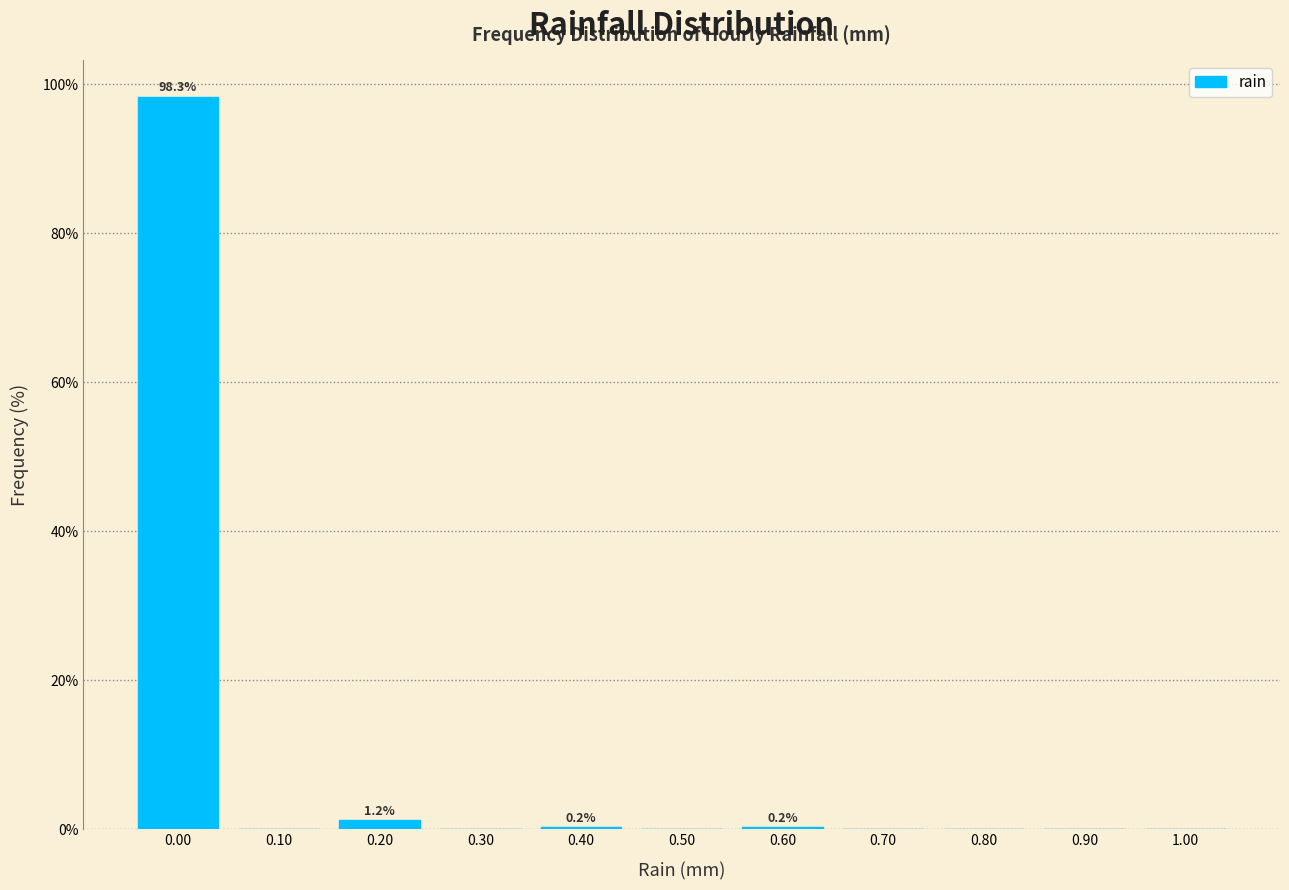

Over which range of the x-axis is the bar tallest?

-0.05 to 0.05